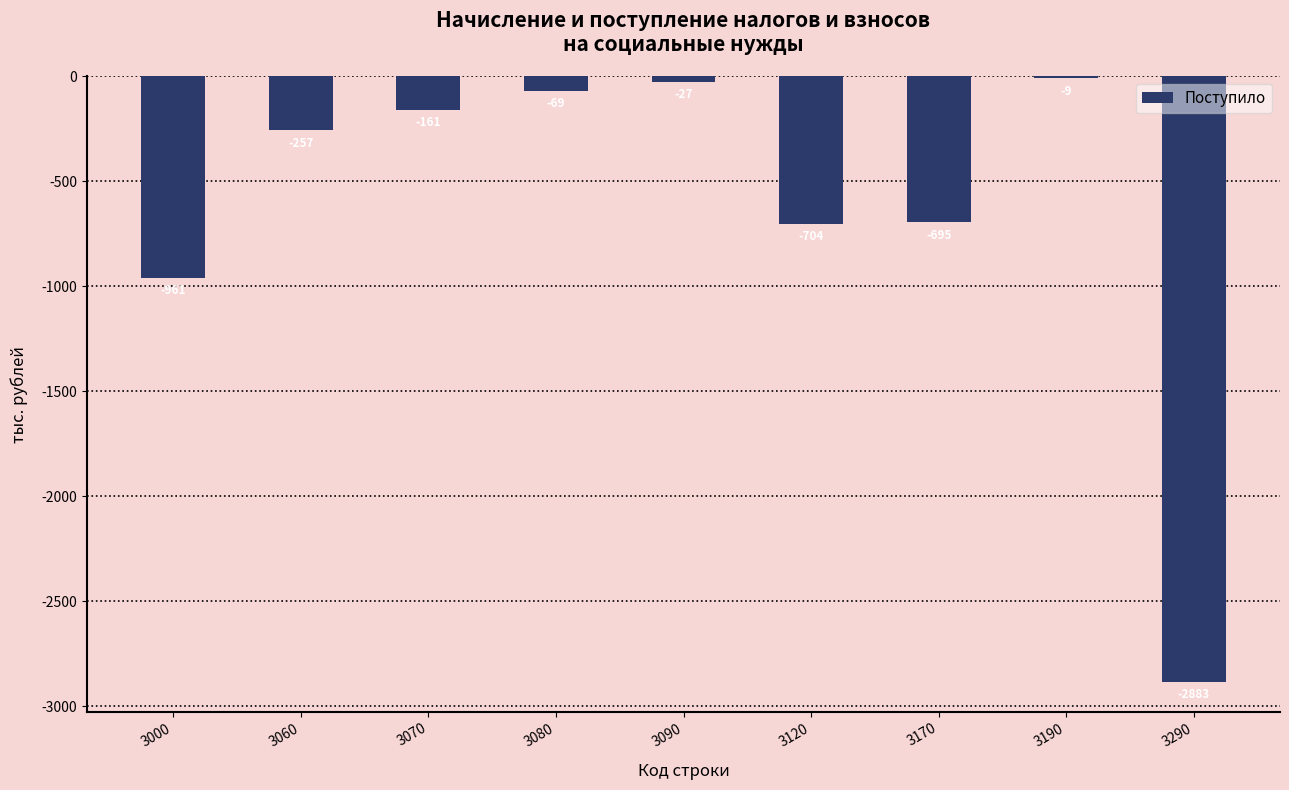

At which label is the value closest to -1446?

3000